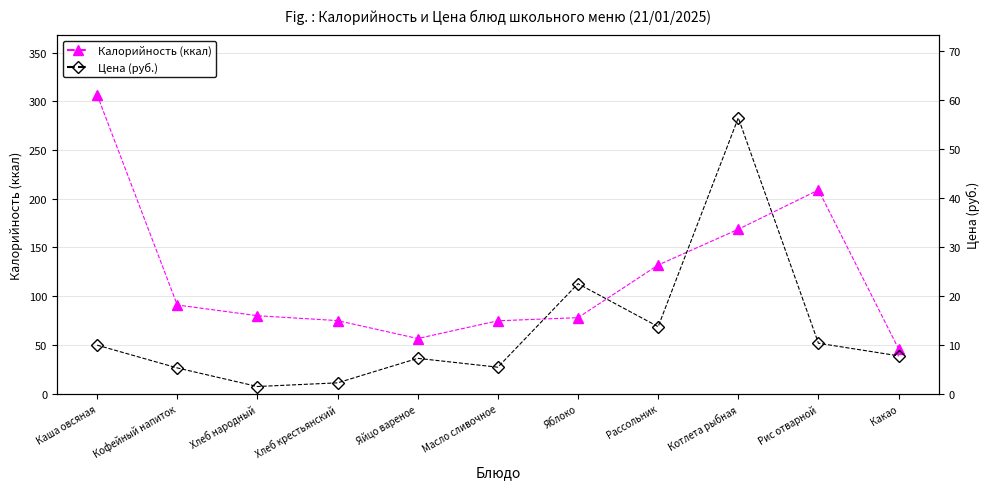

Rank the categories by Цена (руб.) value from lowest to highest.

Хлеб народный, Хлеб крестьянский, Кофейный напиток, Масло сливочное, Яйцо вареное, Какао, Каша овсяная, Рис отварной, Рассольник, Яблоко, Котлета рыбная